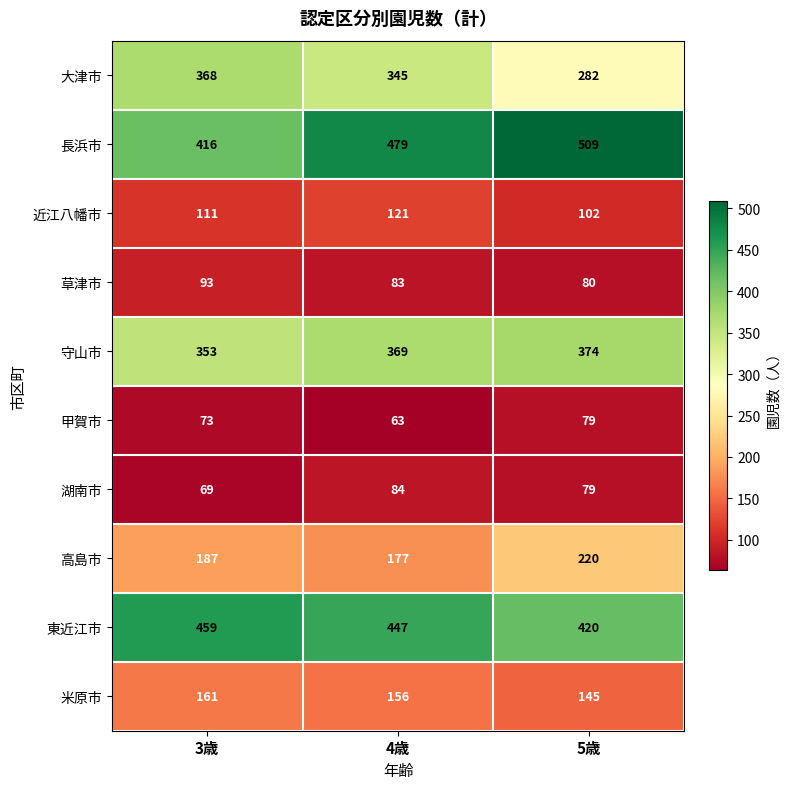

What is the sum of all 東近江市 values?

1326